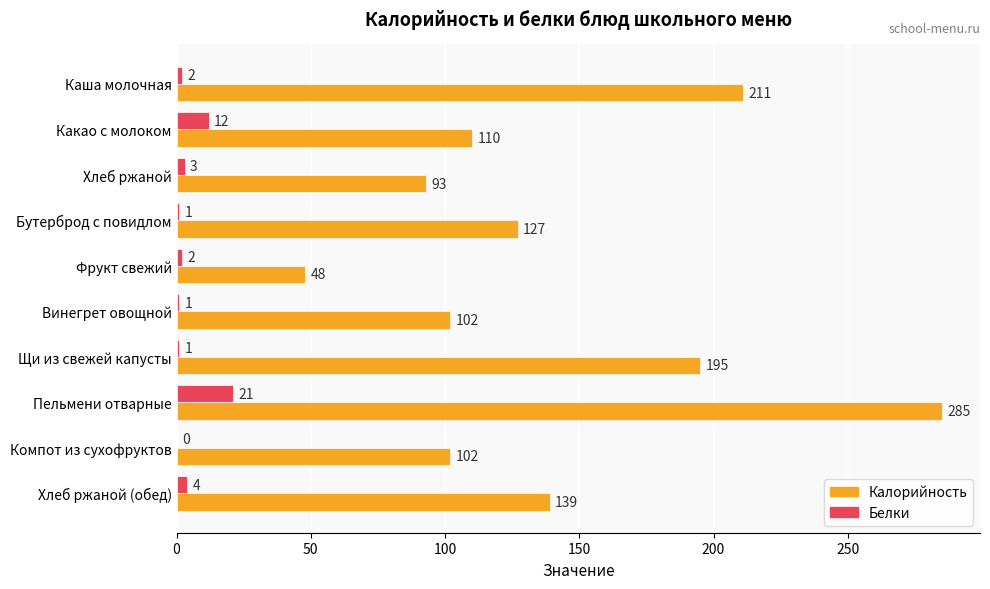

Which series has the widest spread of values?

Калорийность